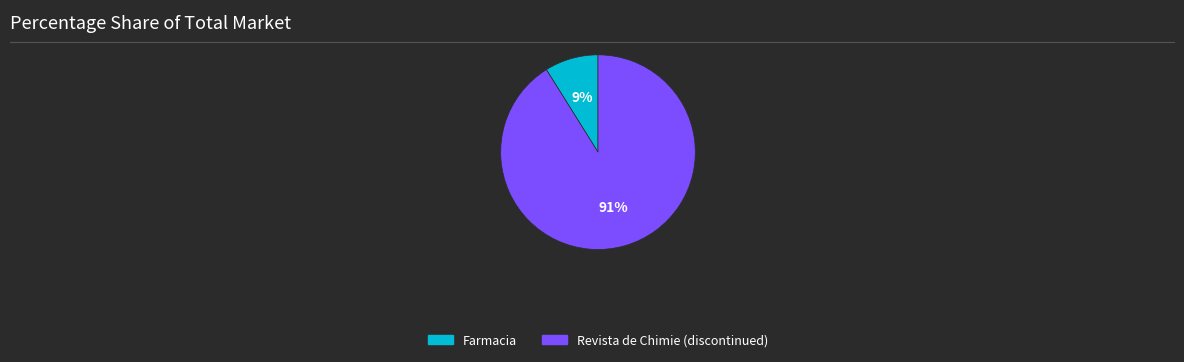

Rank the categories by value from lowest to highest.

Farmacia, Revista de Chimie (discontinued)